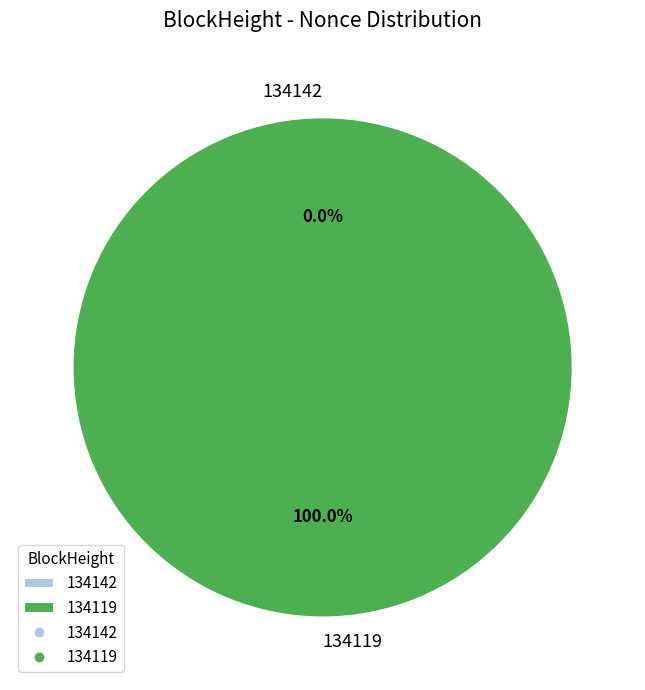

To the nearest percent, what is the combined percentage of 134119 and 134142?

100%